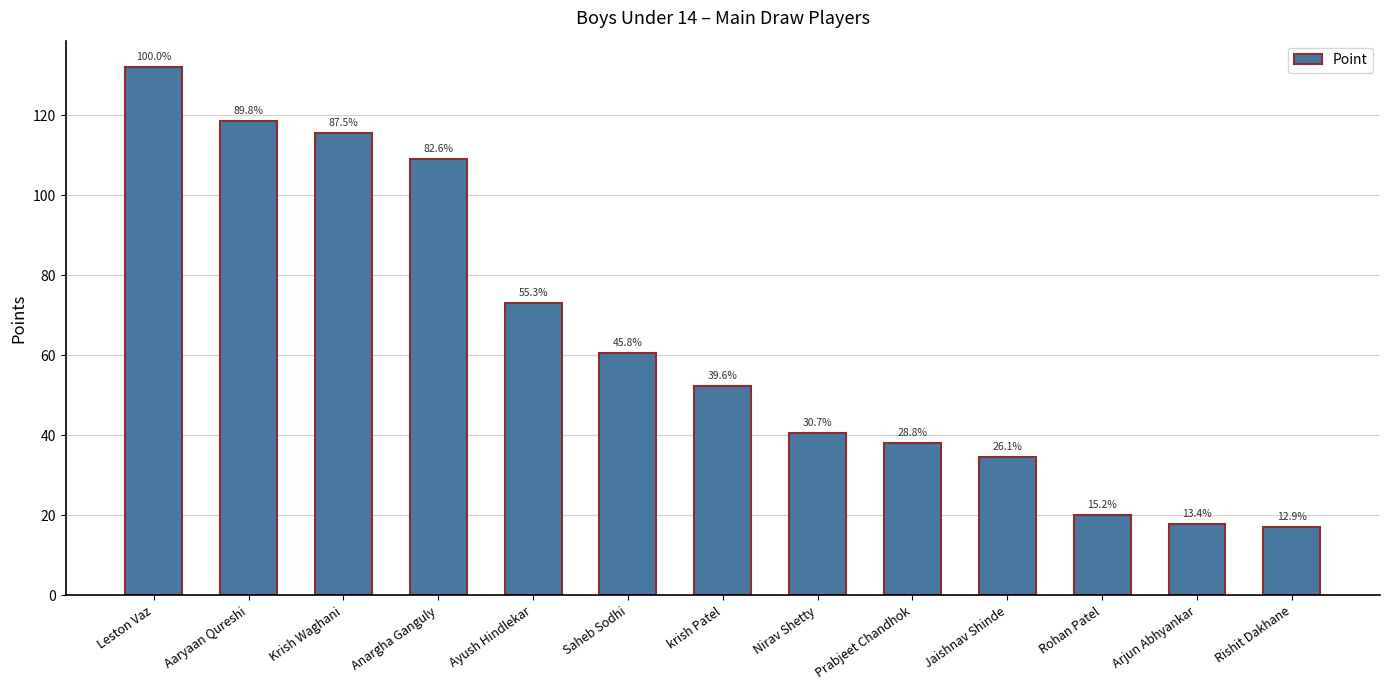

Are the bars horizontal?

No